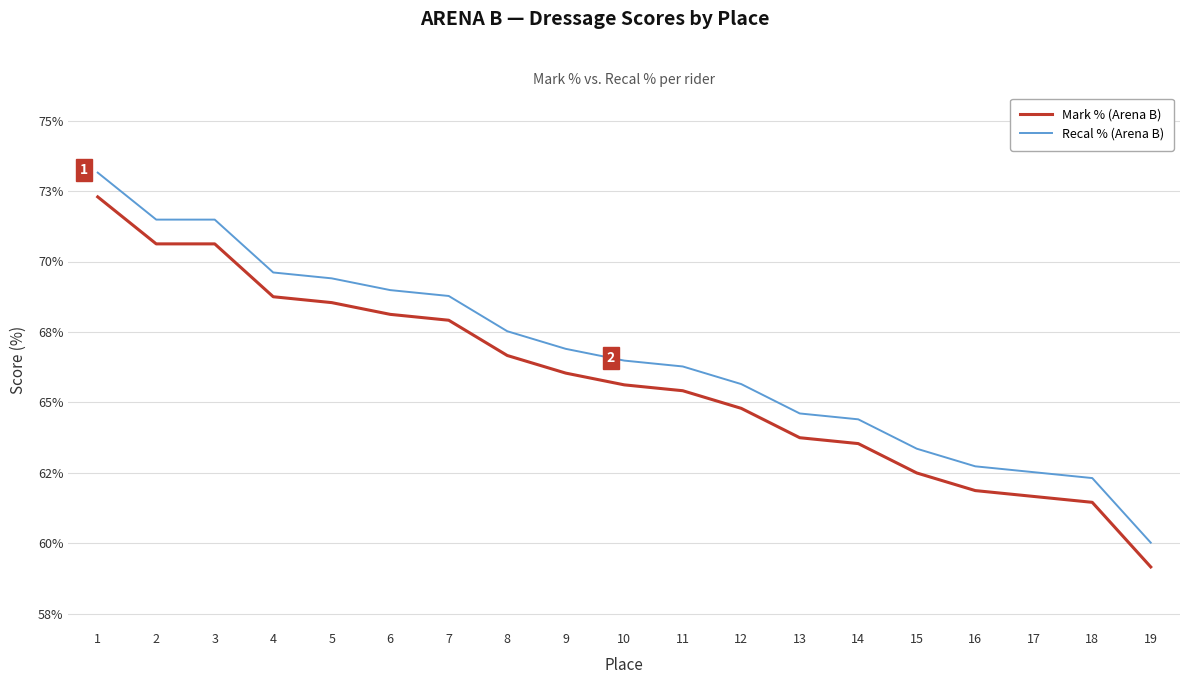

What is the highest value of the Mark % (Arena B) series?

0.7